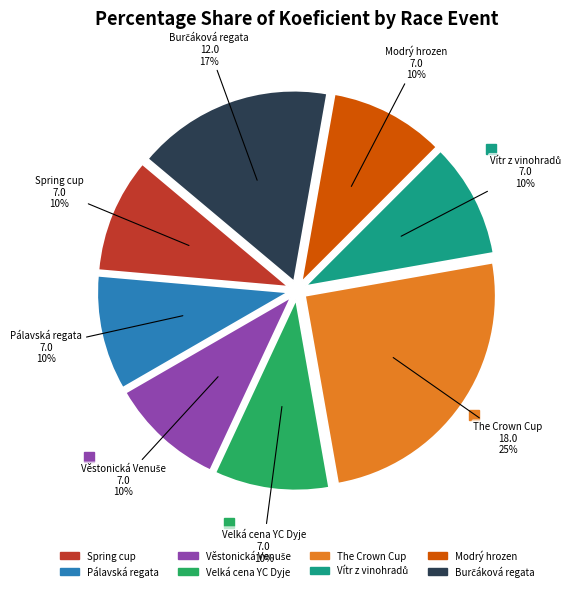

The Velká cena YC Dyje slice represents 1% of the pie. True or false?

False